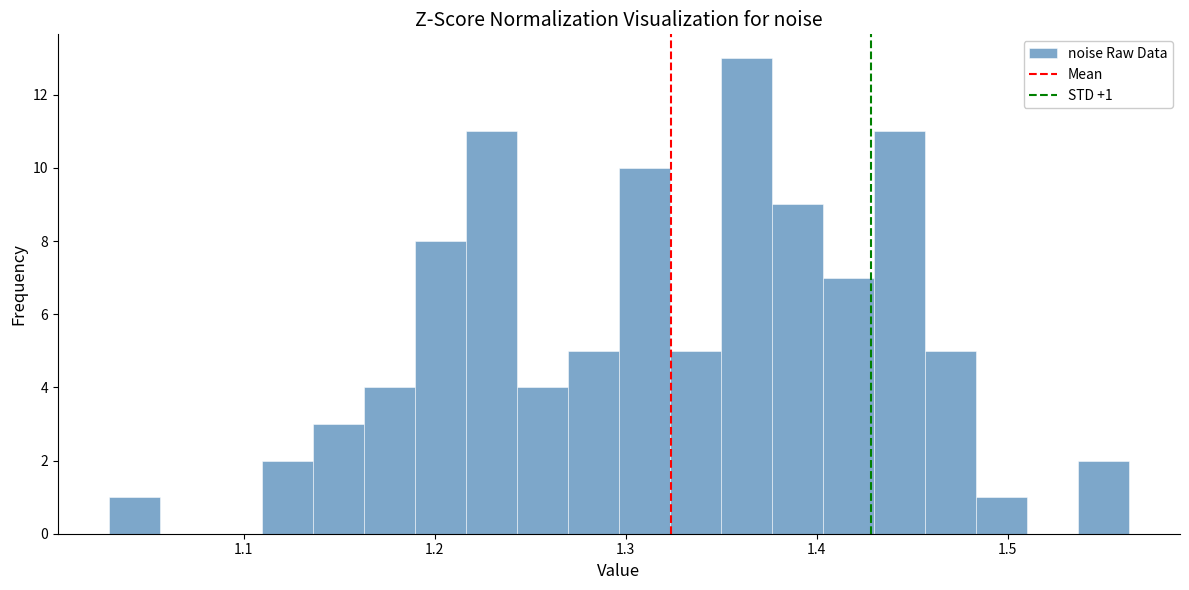

Read against the x-axis, roughly where is the centre of the tallest bar?

1.36